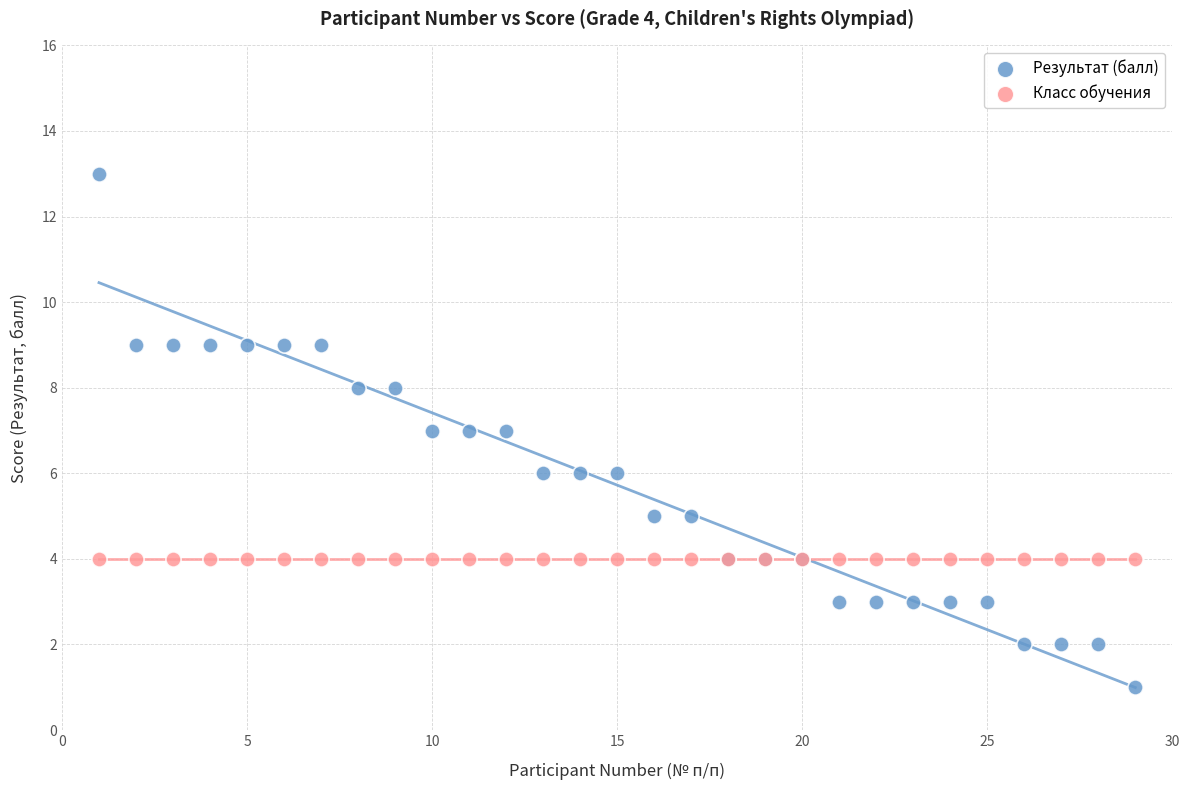

What are all the series names shown in the legend?

Результат (балл), Класс обучения